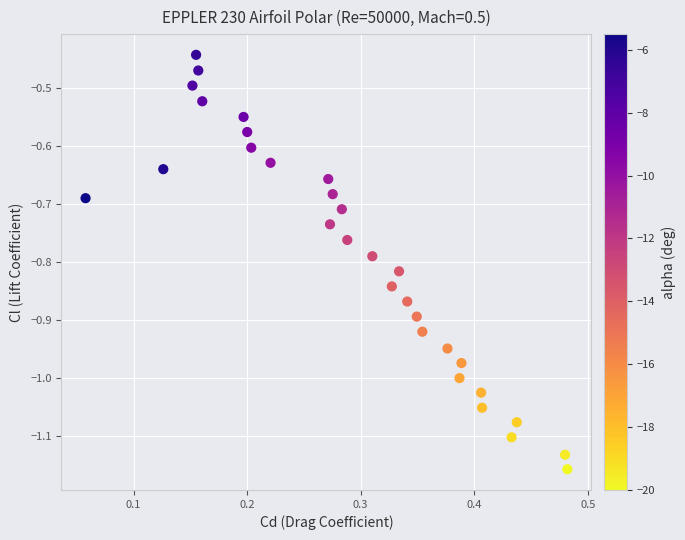

What is the range of X values (max minus min)?

0.4